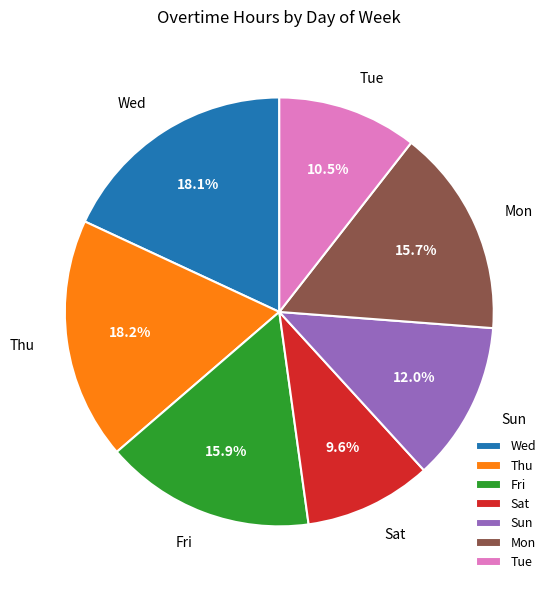

Which category has the smallest portion of the pie?

Sat